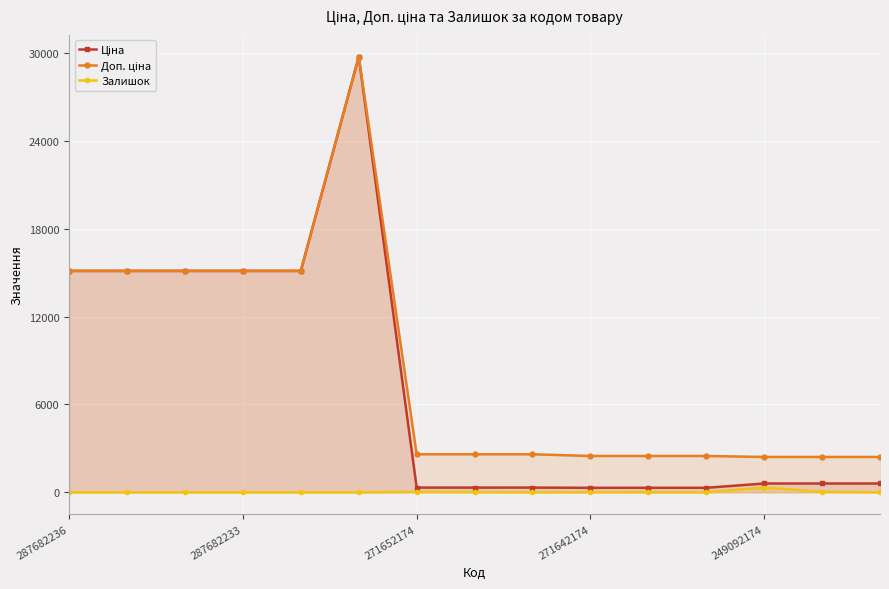

True or false: Залишок and Ціна cross at least once.

False